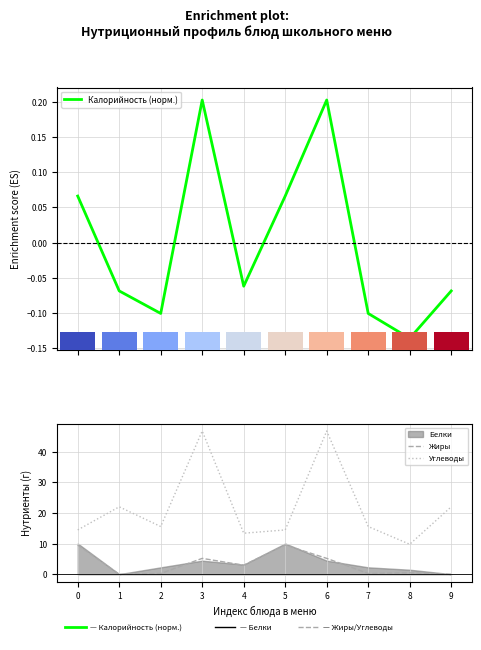

What is the difference between the highest and lowest values at 3?

46.5